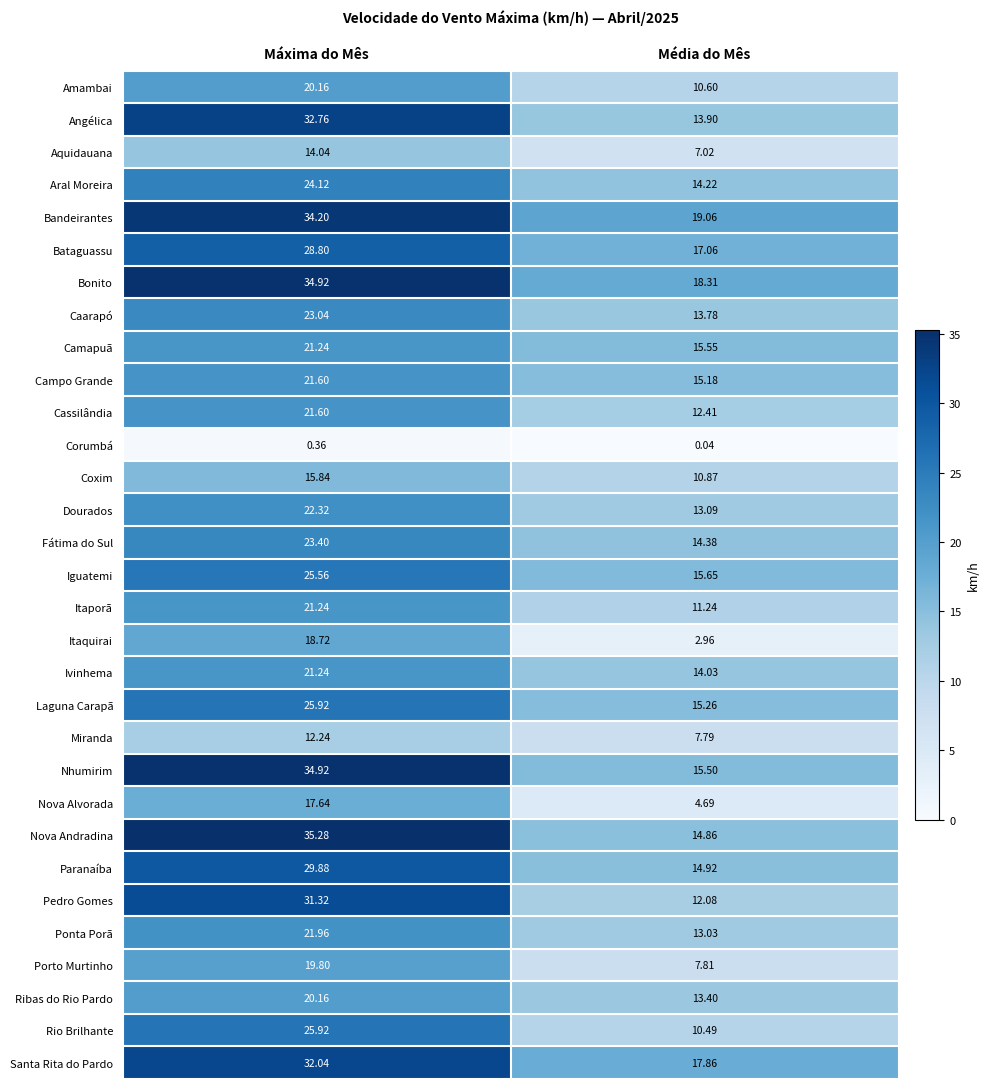

At Média do Mês, list the series in order from largest to smallest.

Bandeirantes, Bonito, Santa Rita do Pardo, Bataguassu, Iguatemi, Camapuã, Nhumirim, Laguna Carapã, Campo Grande, Paranaíba, Nova Andradina, Fátima do Sul, Aral Moreira, Ivinhema, Angélica, Caarapó, Ribas do Rio Pardo, Dourados, Ponta Porã, Cassilândia, Pedro Gomes, Itaporã, Coxim, Amambai, Rio Brilhante, Porto Murtinho, Miranda, Aquidauana, Nova Alvorada, Itaquirai, Corumbá